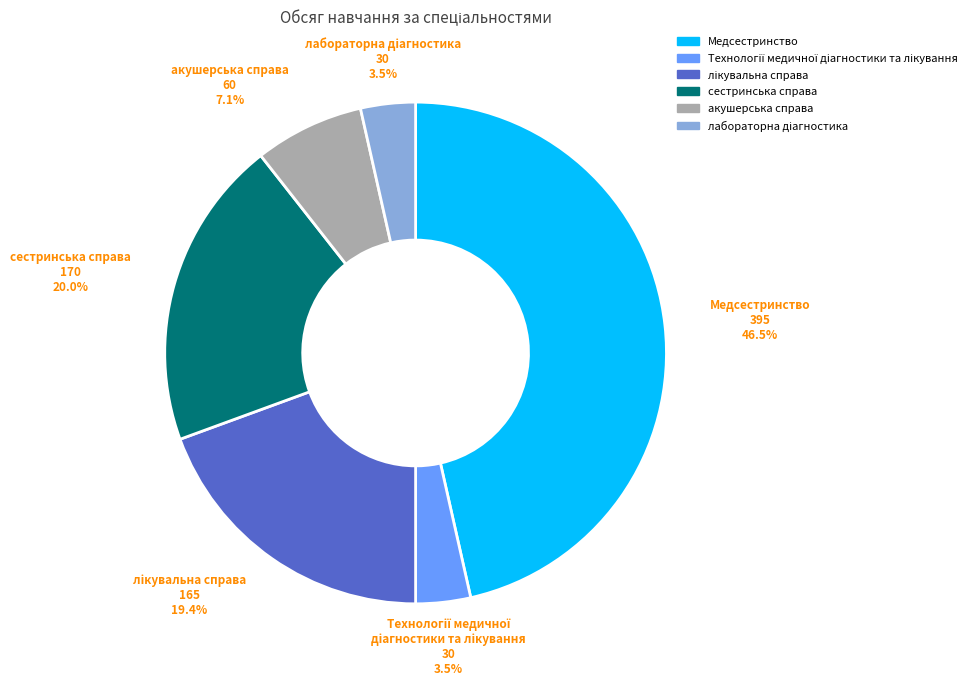

Is there a majority slice in this chart?

No